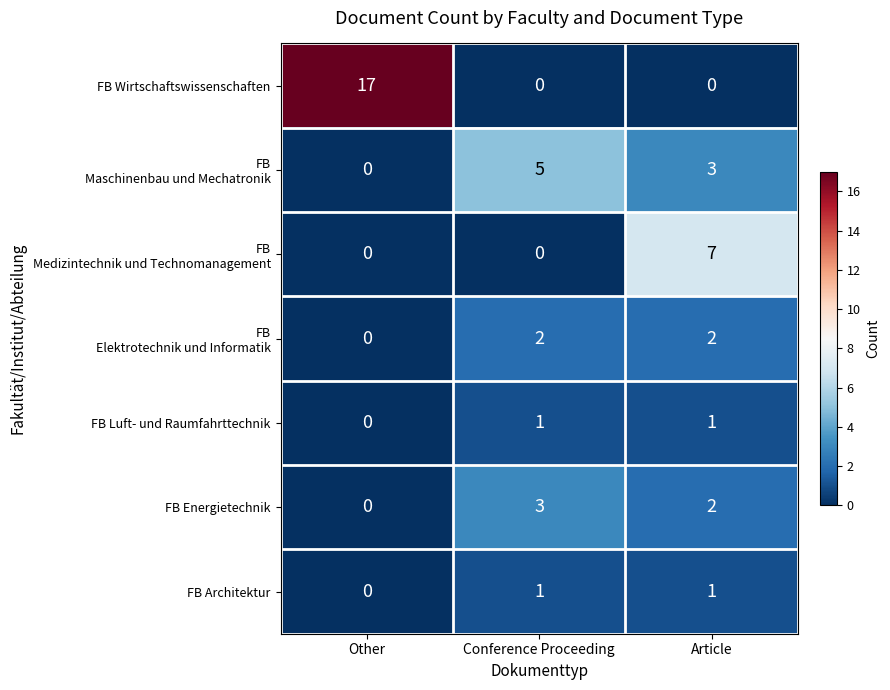

What is the greatest value displayed?

17